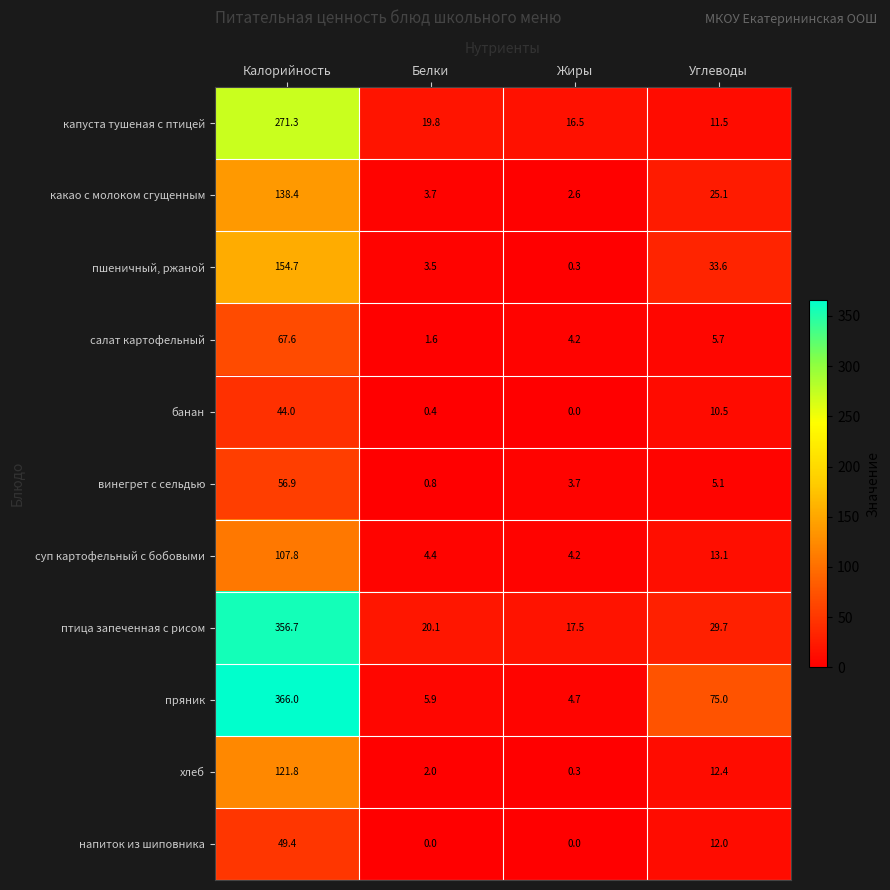

Read the винегрет с сельдью value at Жиры.

3.7